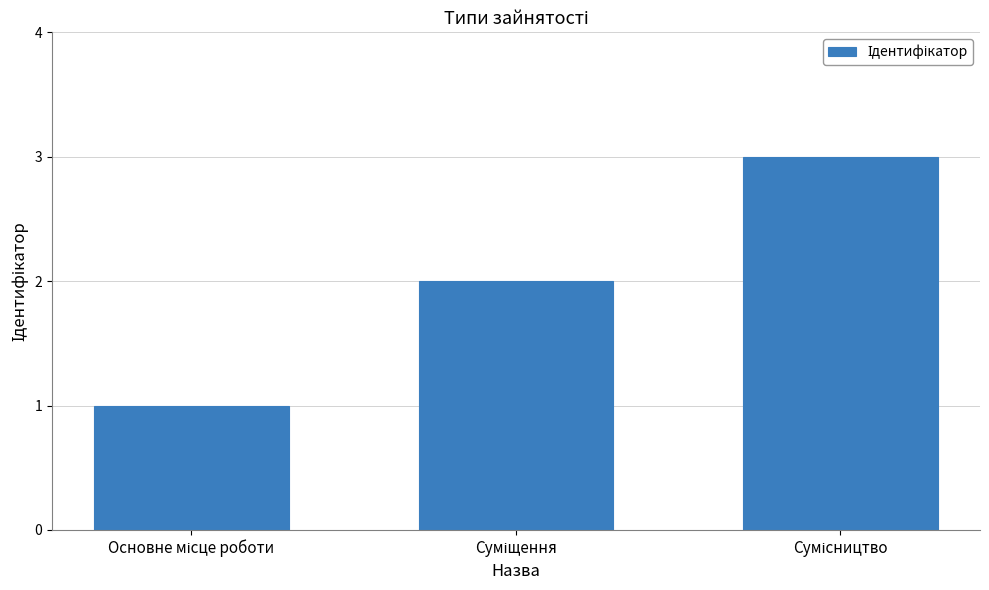

What is the greatest value displayed?

3